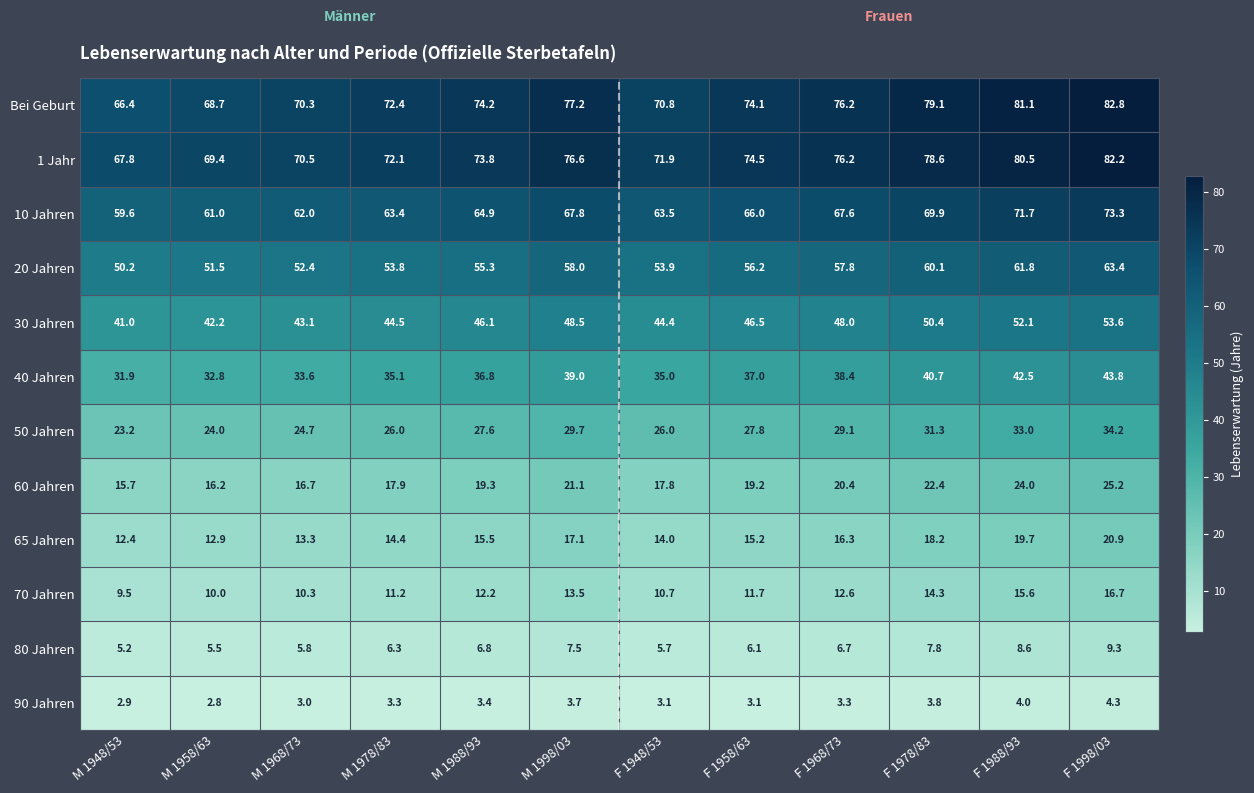

What is the difference between the highest and lowest values at F 1988/93?

77.1